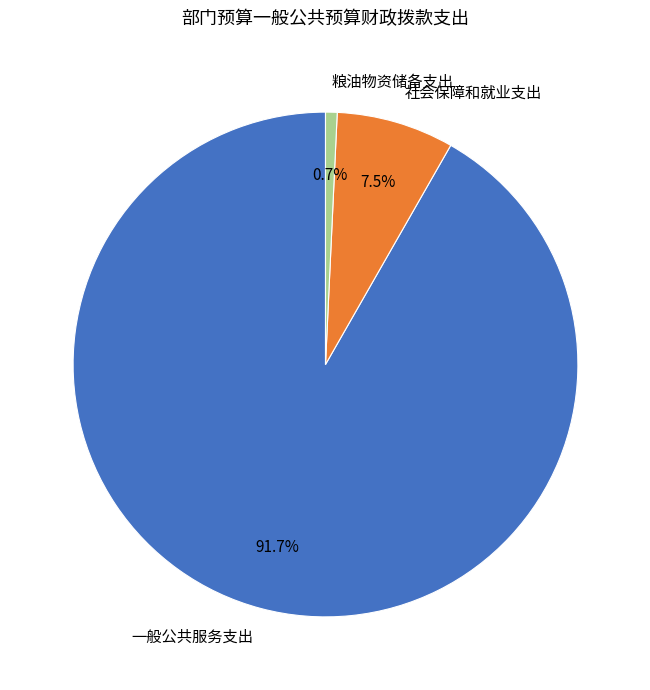

Is there any slice that represents more than half of the pie?

Yes